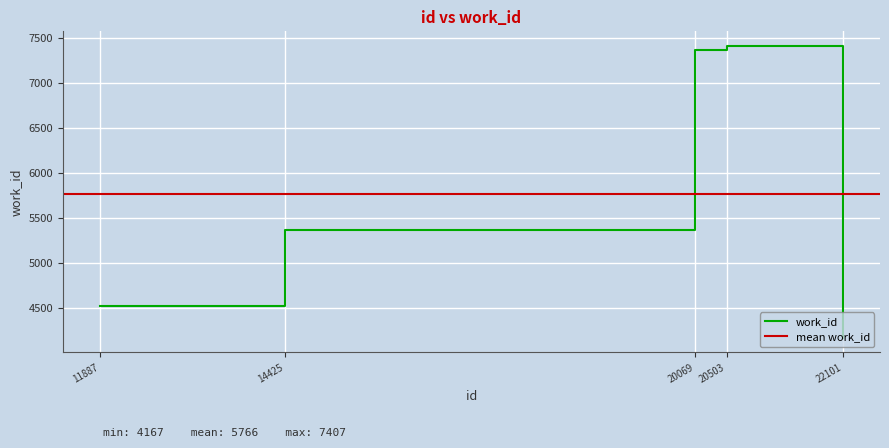

True or false: the data has more than 2 interior local peaks.

False